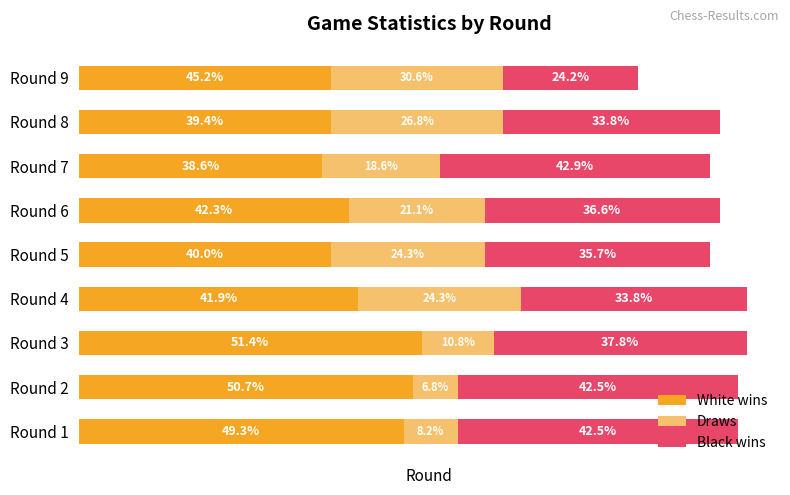

What are all the series names shown in the legend?

White wins, Draws, Black wins